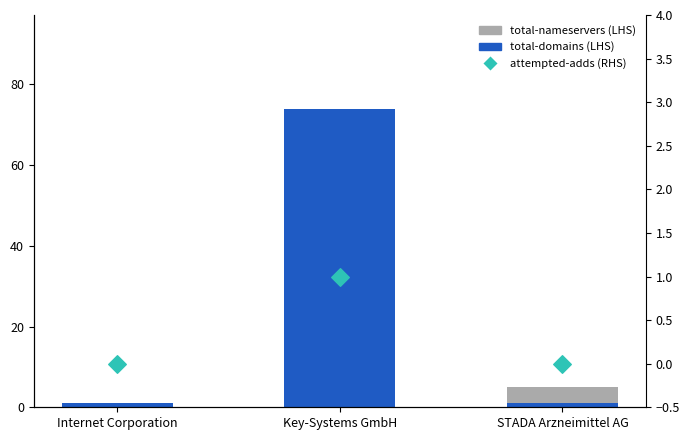

Which series reaches the maximum Y coordinate?

total-domains (LHS)